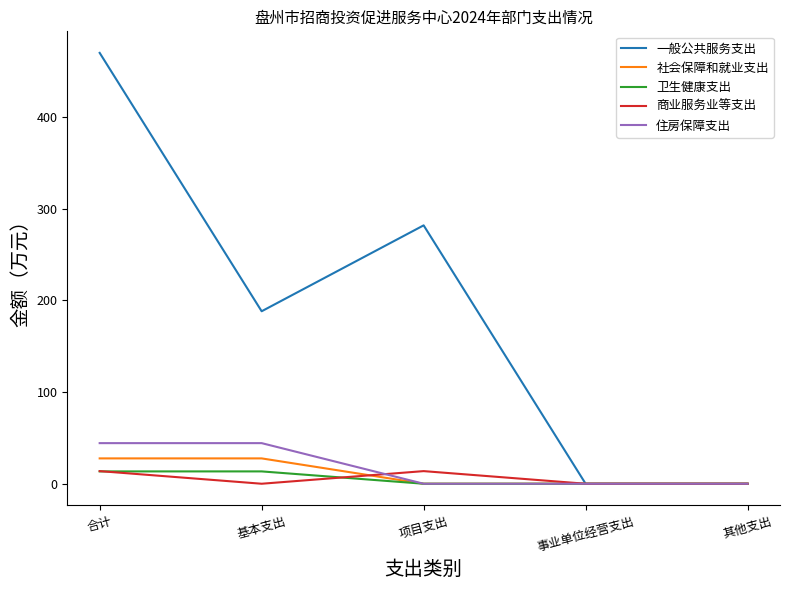

What is the highest value of the 商业服务业等支出 series?

13.8